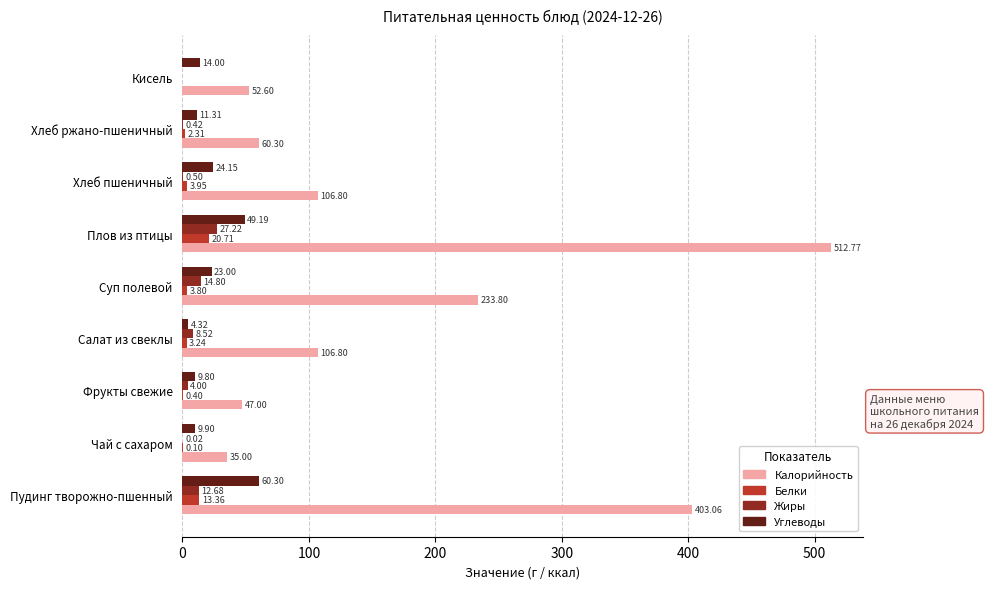

Which label corresponds to the largest value in the chart?

Плов из птицы